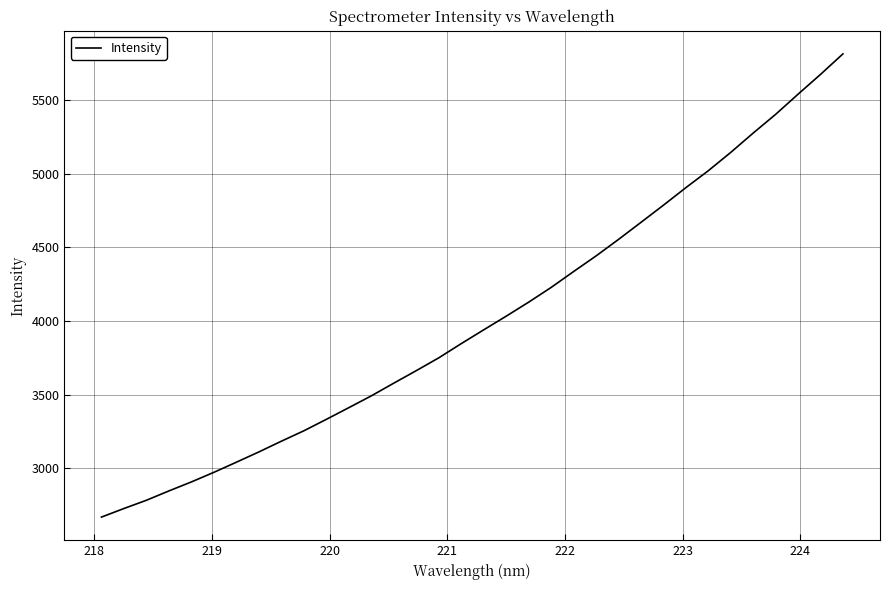

What is the minimum value shown in the chart?

2669.8